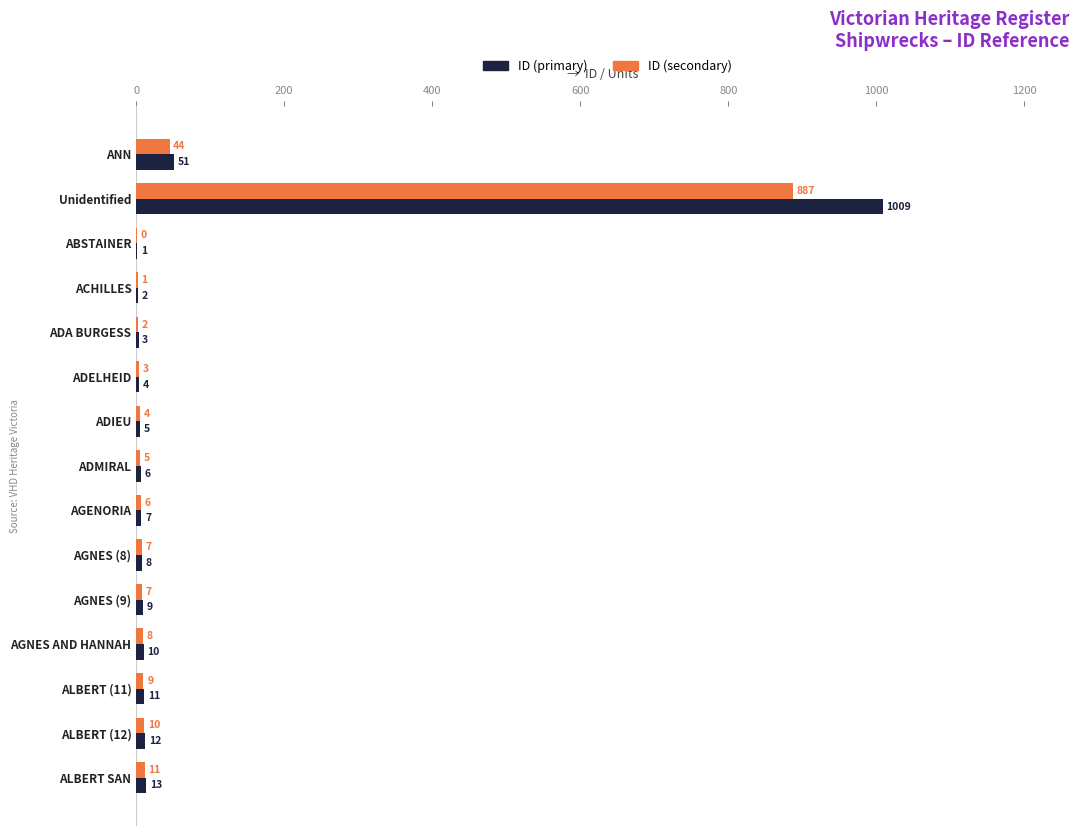

At which category is the sum across all series the highest?

Unidentified